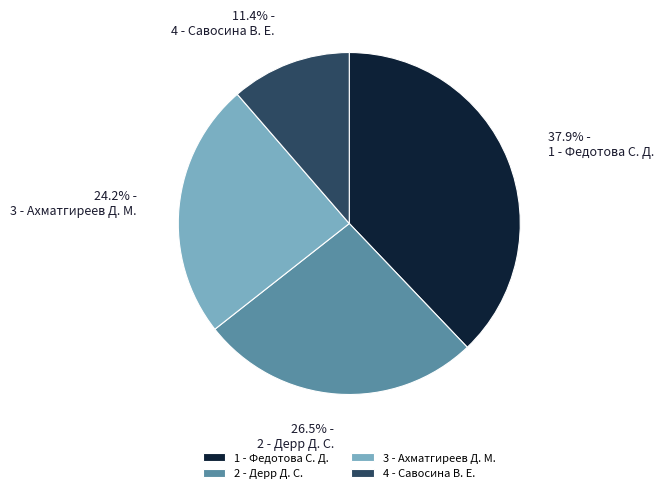

True or false: 1 - Федотова С. Д. accounts for 38% of the total.

True